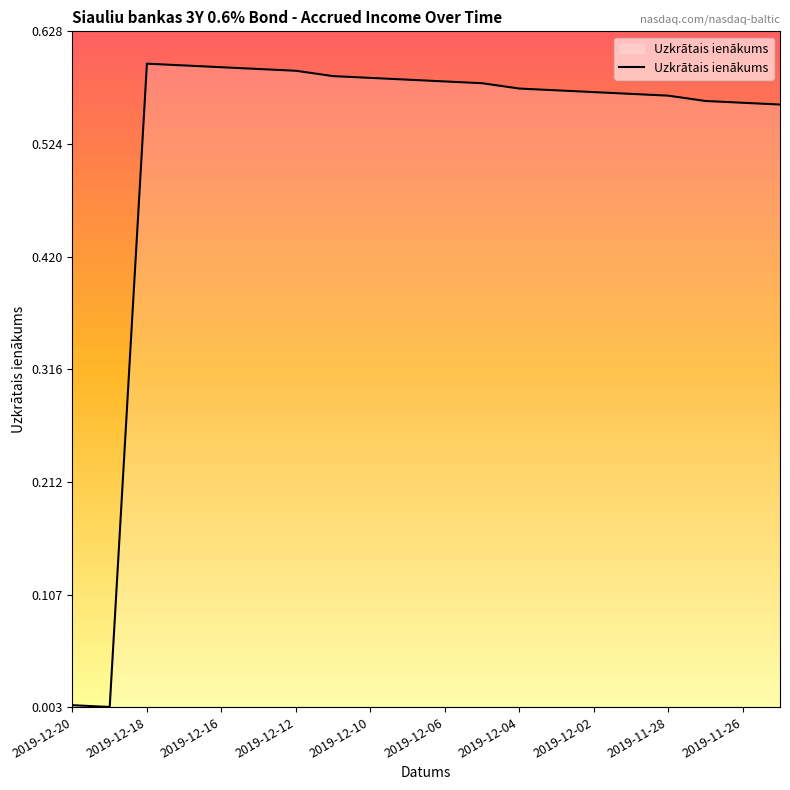

Where is the first local maximum?

2019-12-18